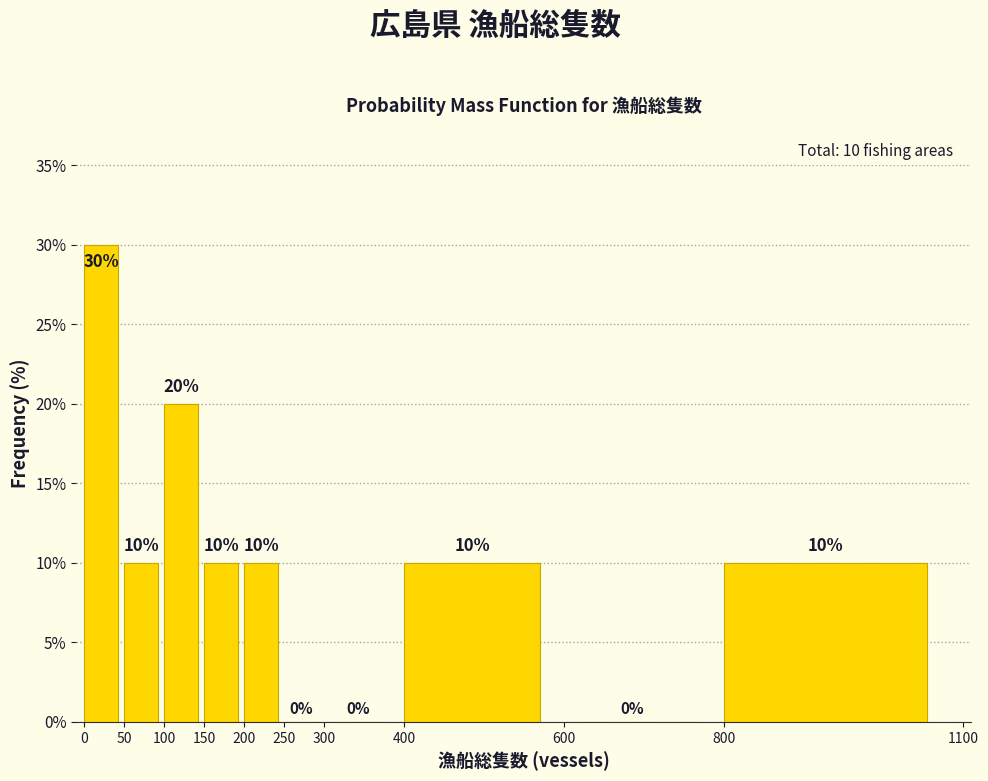

What is the height of the bar covering 50 to 100 on the x-axis?

10